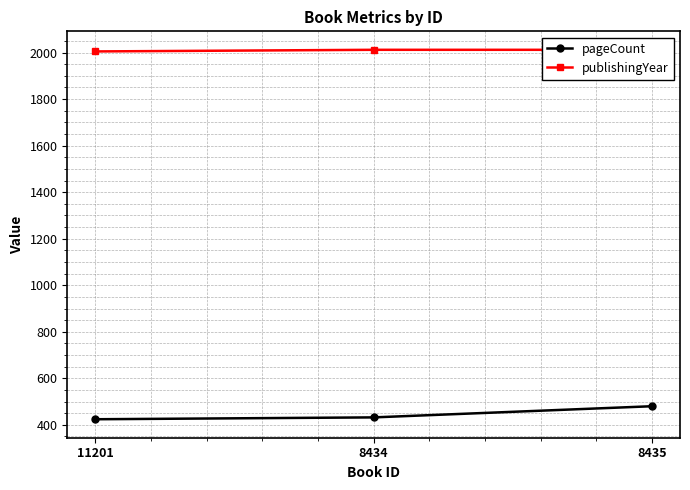

Where is publishingYear nearest to the value 2008?

11201